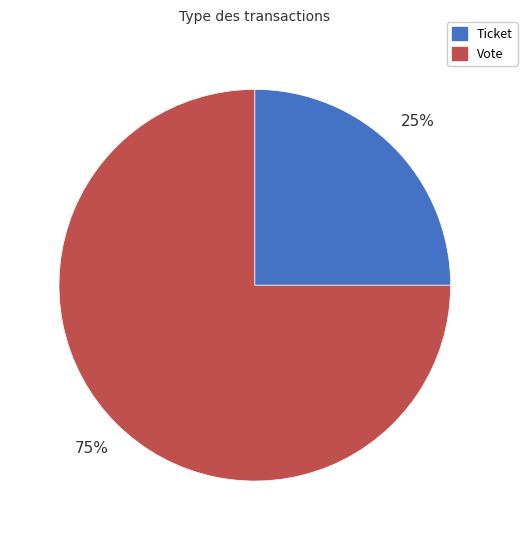

What is the ratio of the value at Ticket to the value at Vote?

0.3